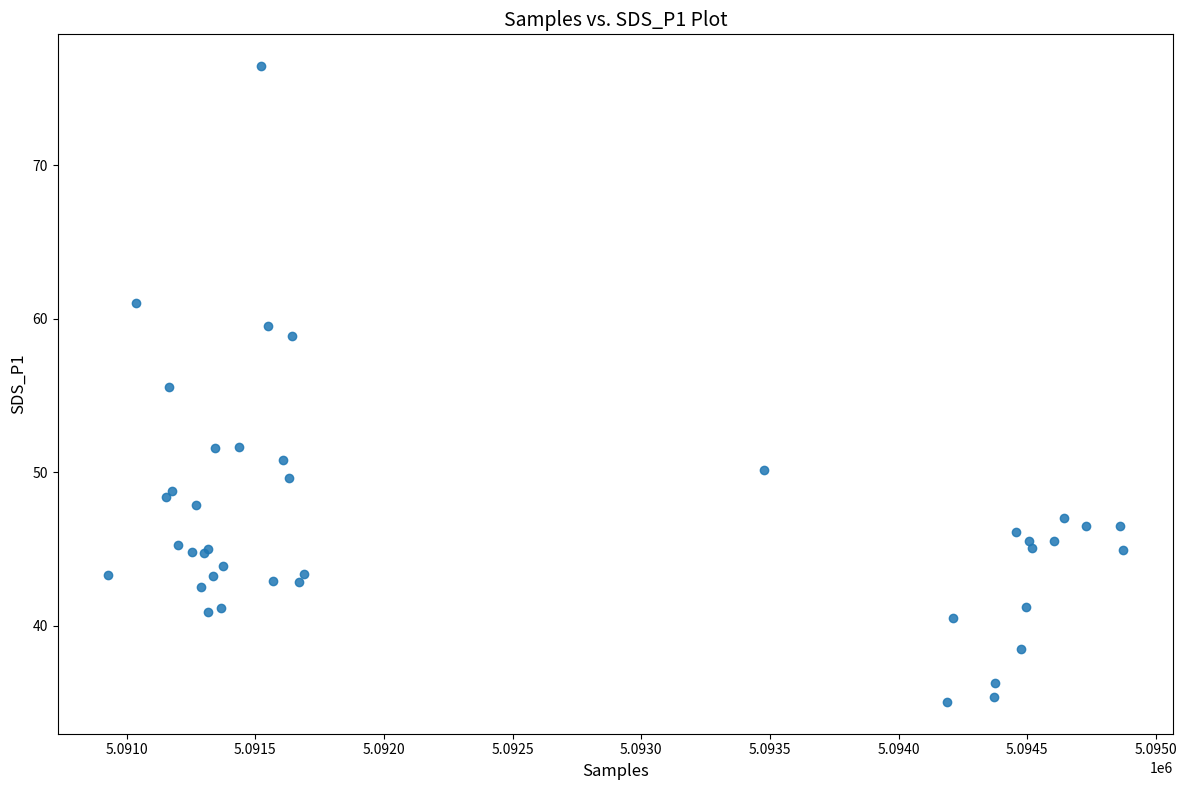

What Y value in the scatter plot is closest to 55?

55.5